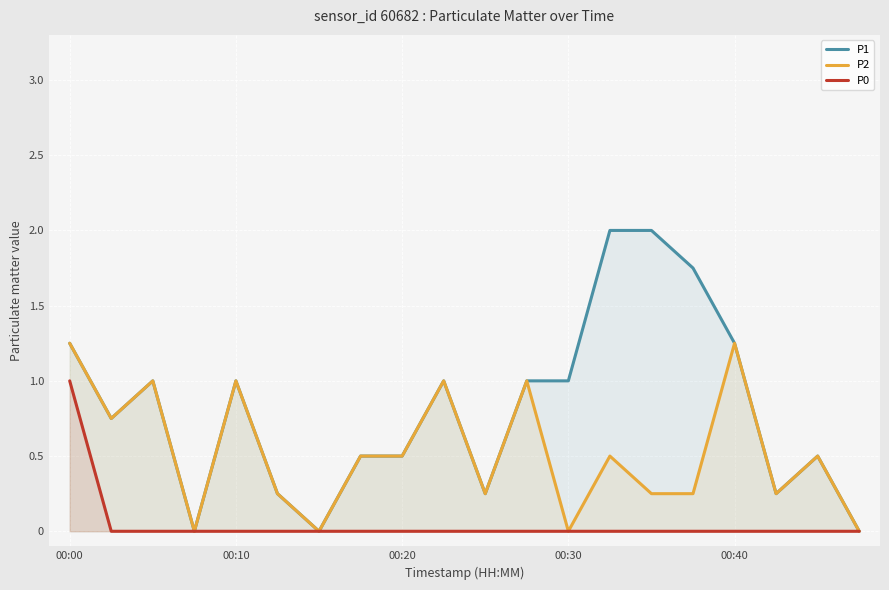

What is the approximate value of P1 at 9?

1.0